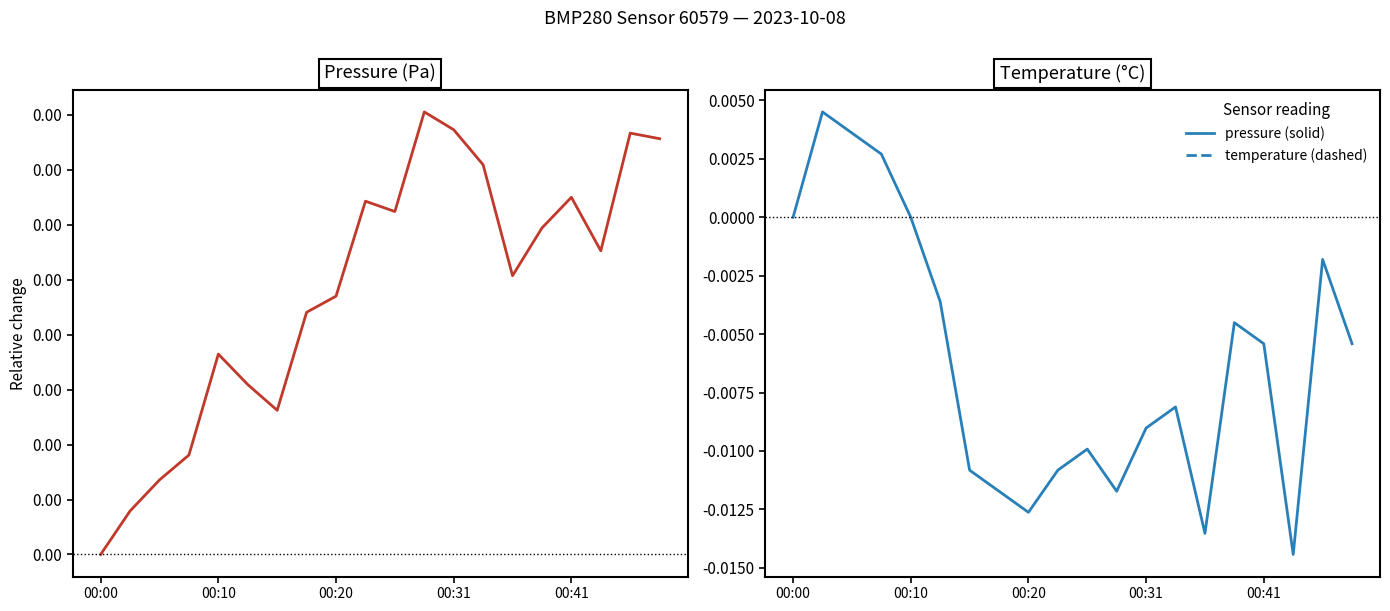

Which series ends up on top after the final intersection of temperature and pressure?

pressure